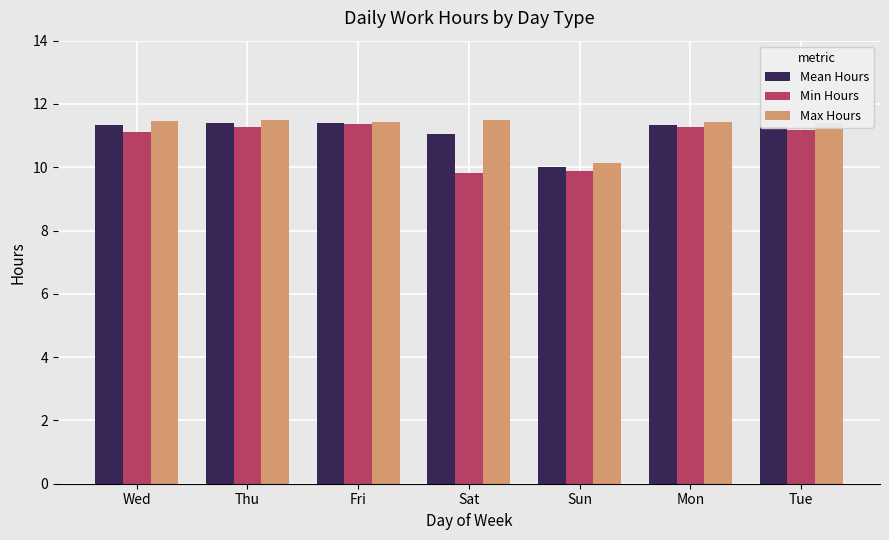

What is the smallest value displayed?

9.8